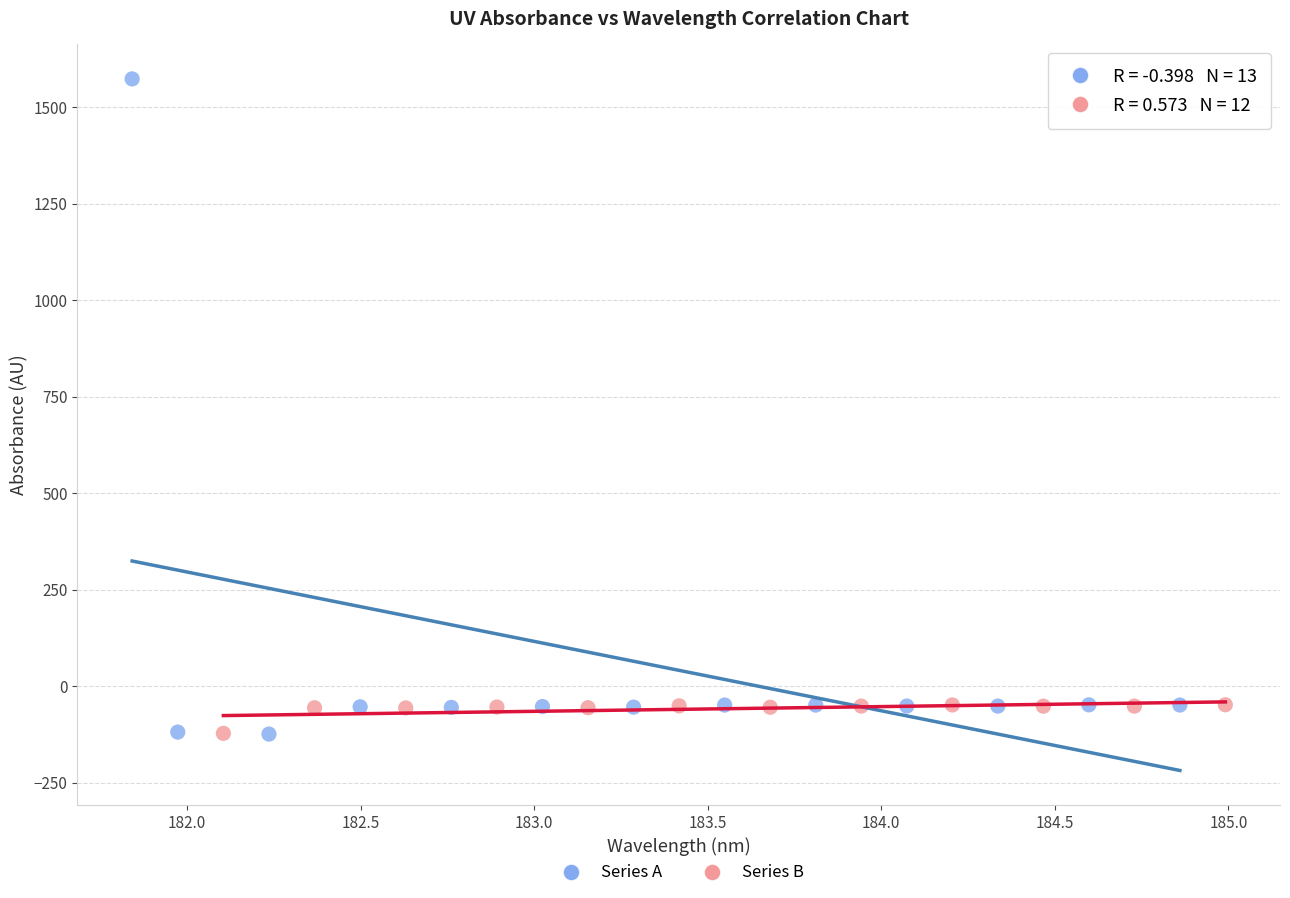

Which series has the largest Y range (max minus min)?

Series A